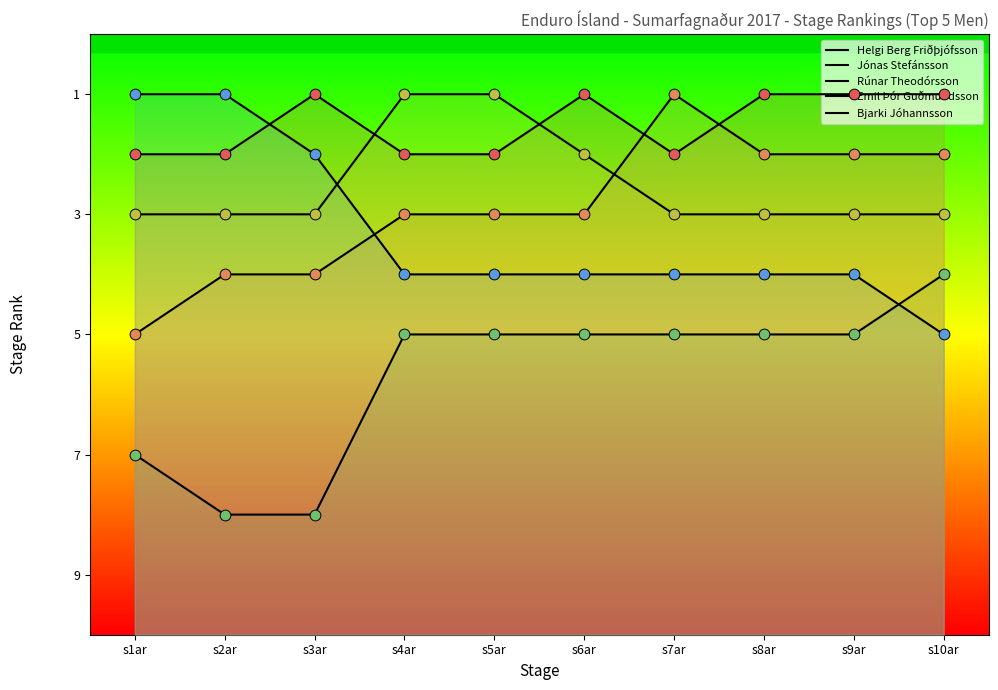

Which series contains the lowest Y value?

Helgi Berg Friðþjófsson